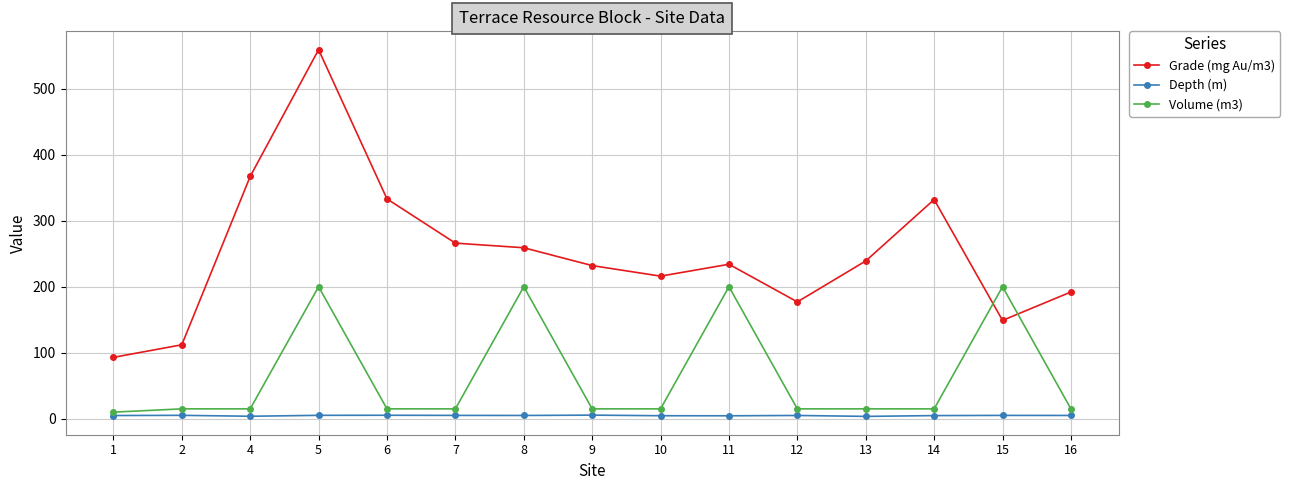

Where does the Depth (m) series first go above 5?

2